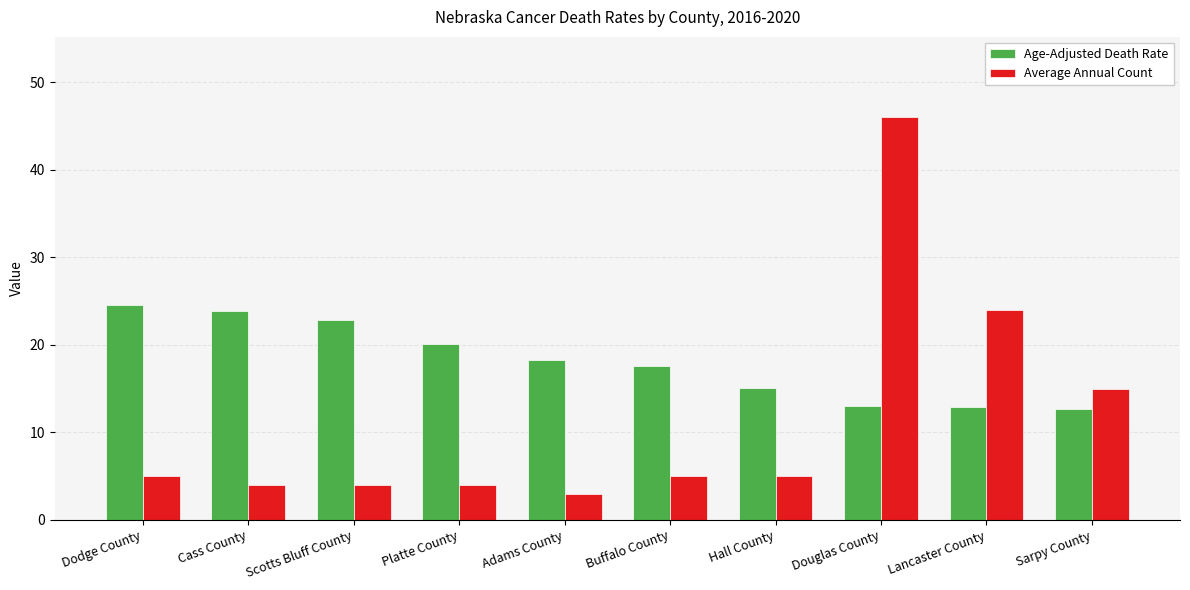

The value of Age-Adjusted Death Rate at Cass County is 7.0. True or false?

False